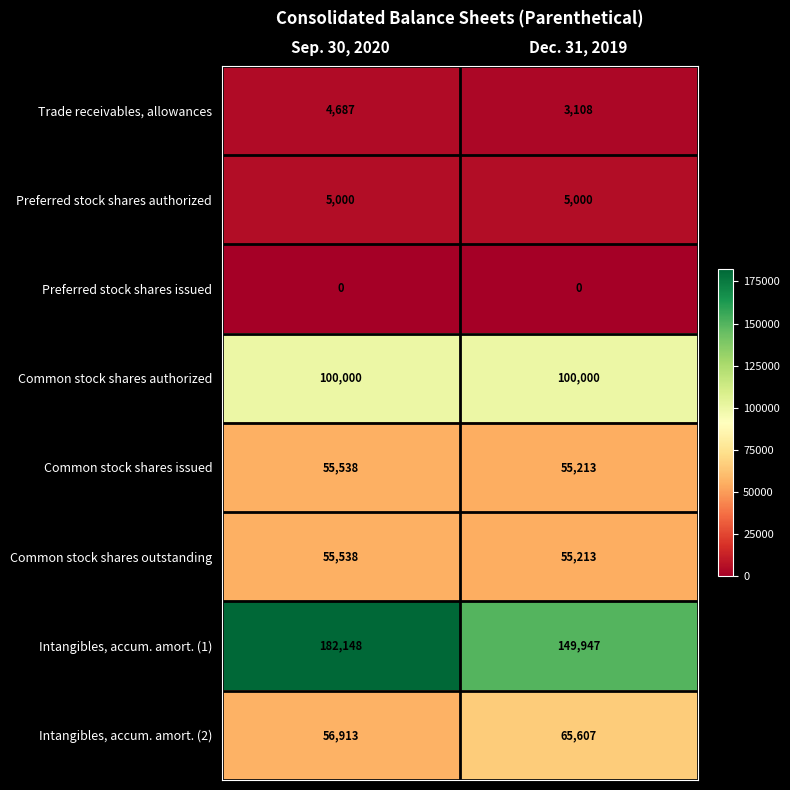

What is the highest value of the Trade receivables, allowances series?

4687